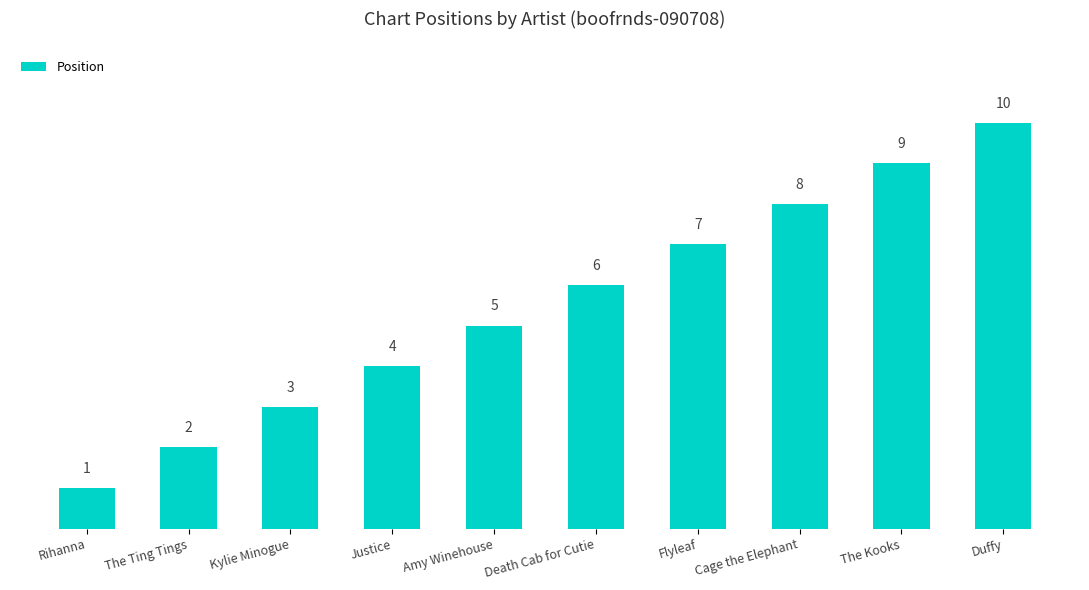

Read the value at Kylie Minogue.

3